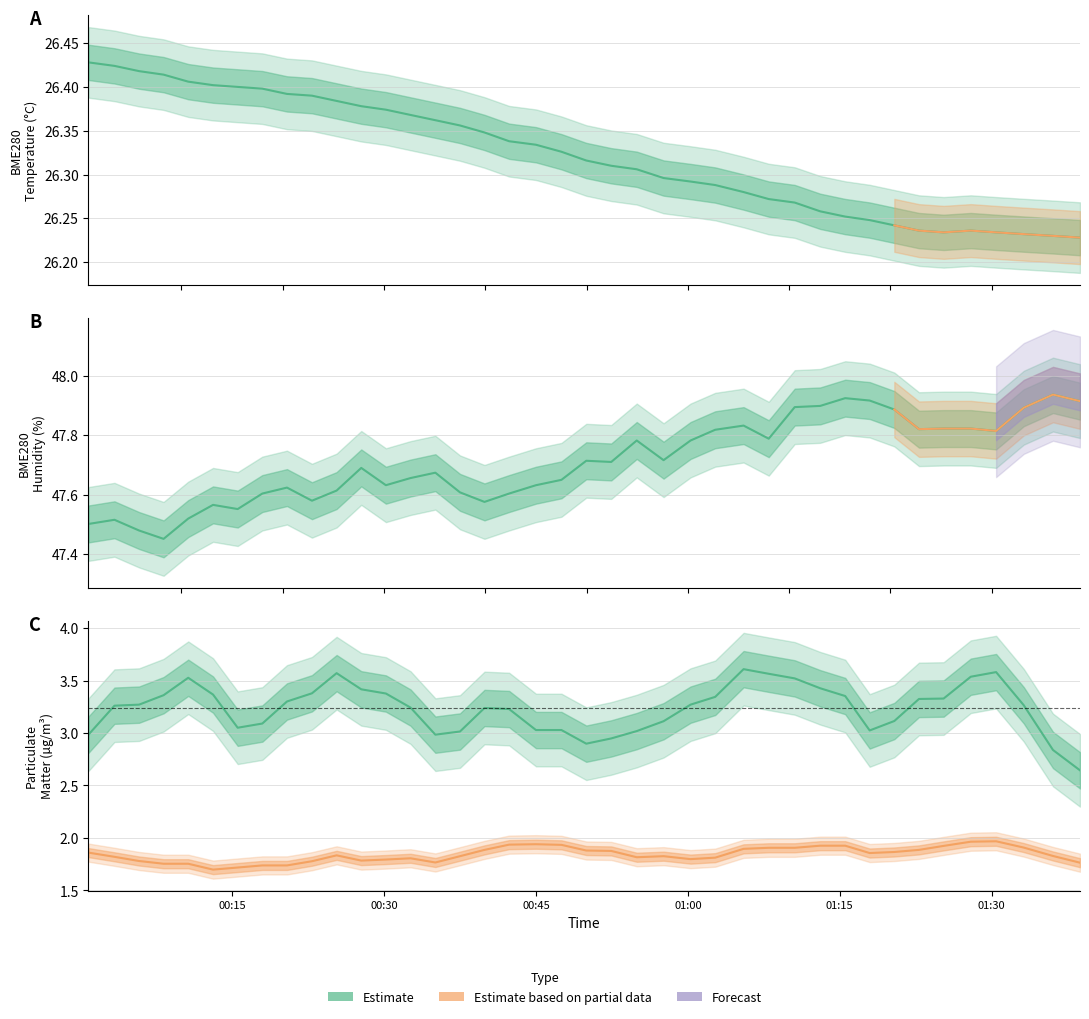

The value of BME280_humidity at 28 is 73.3. True or false?

False